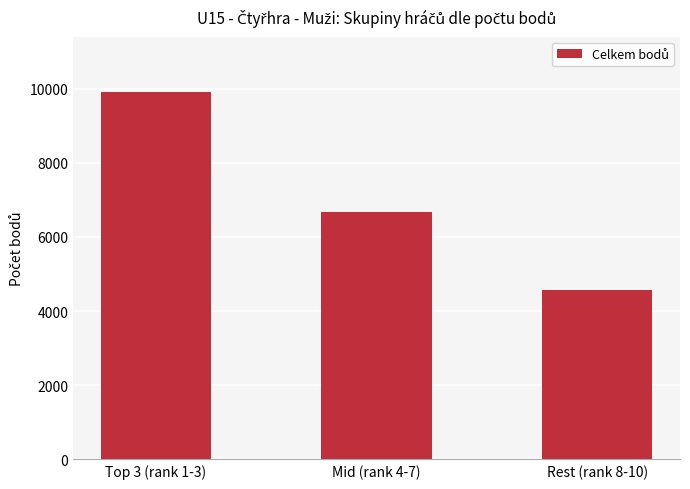

What is the label of the 2nd bar from the left?

Mid (rank 4-7)